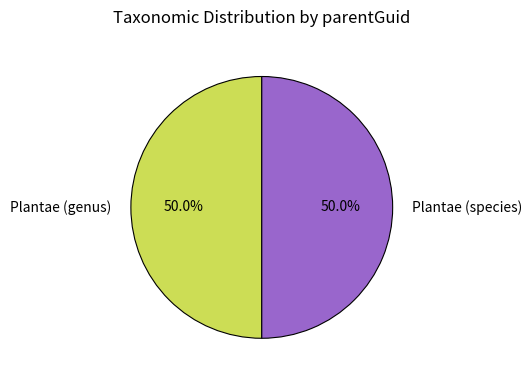

Approximately how many times larger is the value at Plantae (species) compared to Plantae (genus)?

1.0